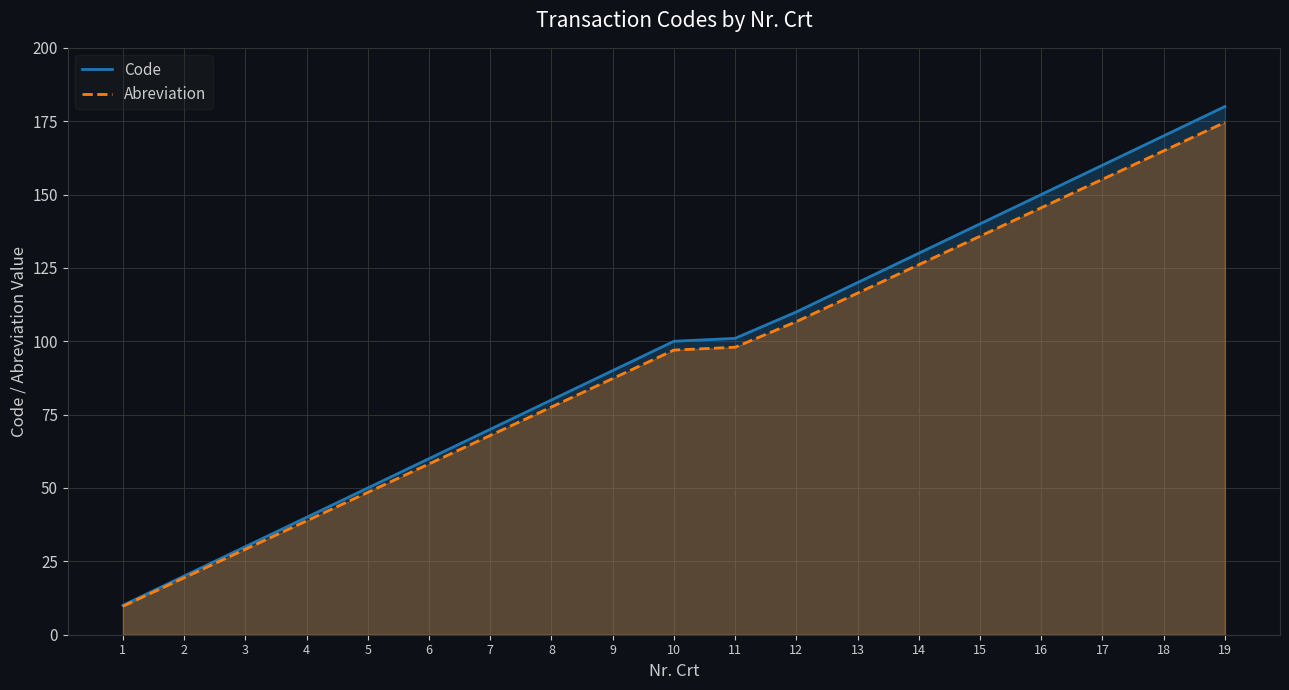

The value of Code at 5 is 50.0. True or false?

True